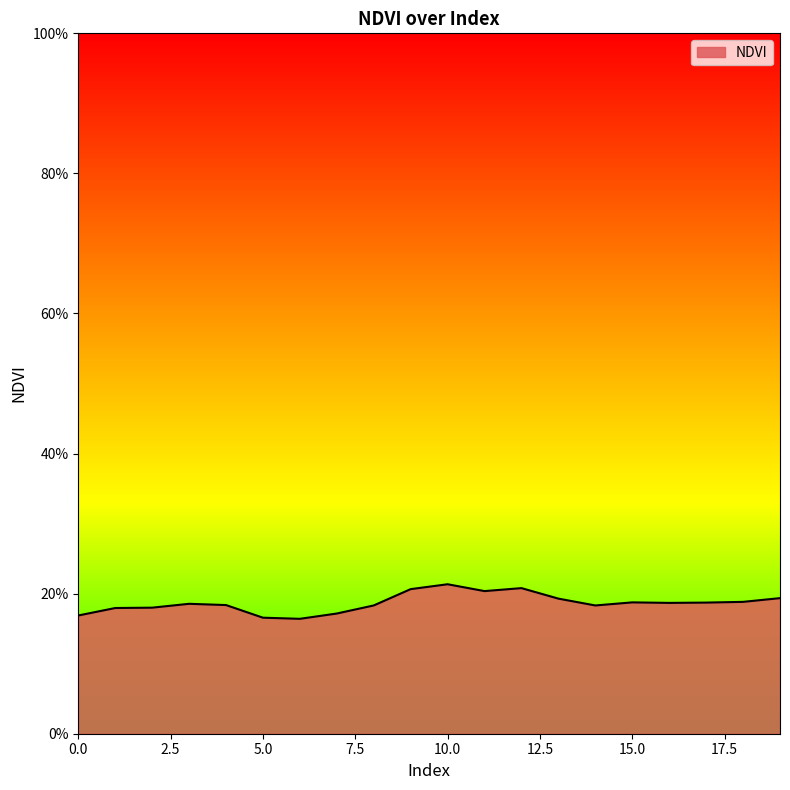

Does the chart display data point markers on the line(s)?

No